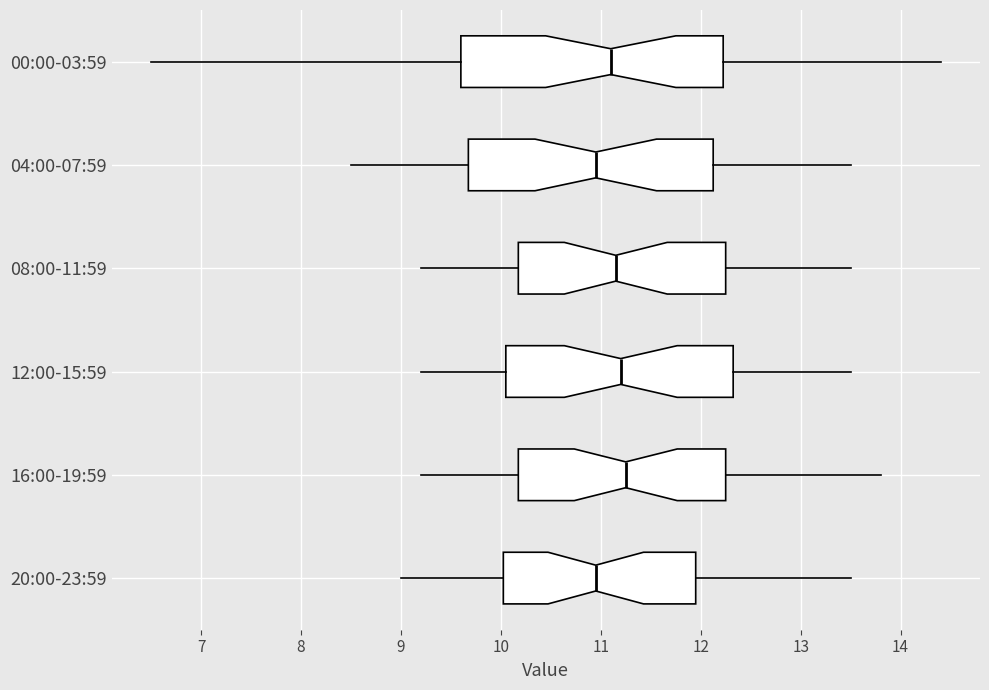

Which box is the widest, from its left edge to its right edge?

00:00-03:59